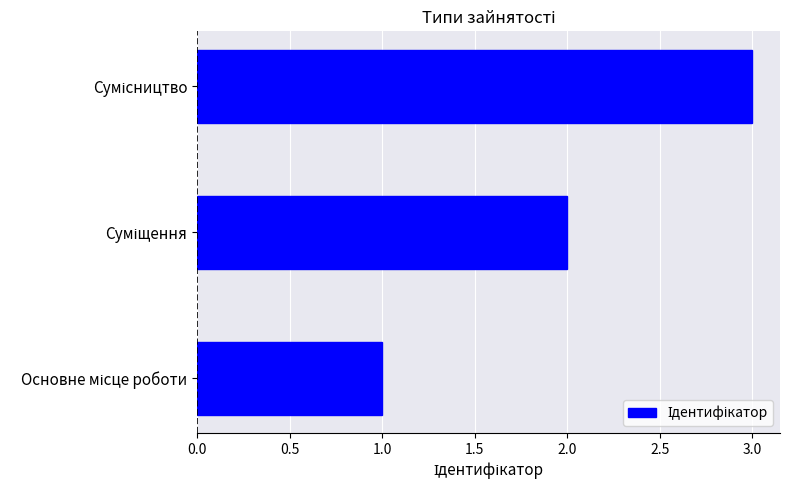

What is the minimum value shown in the chart?

1